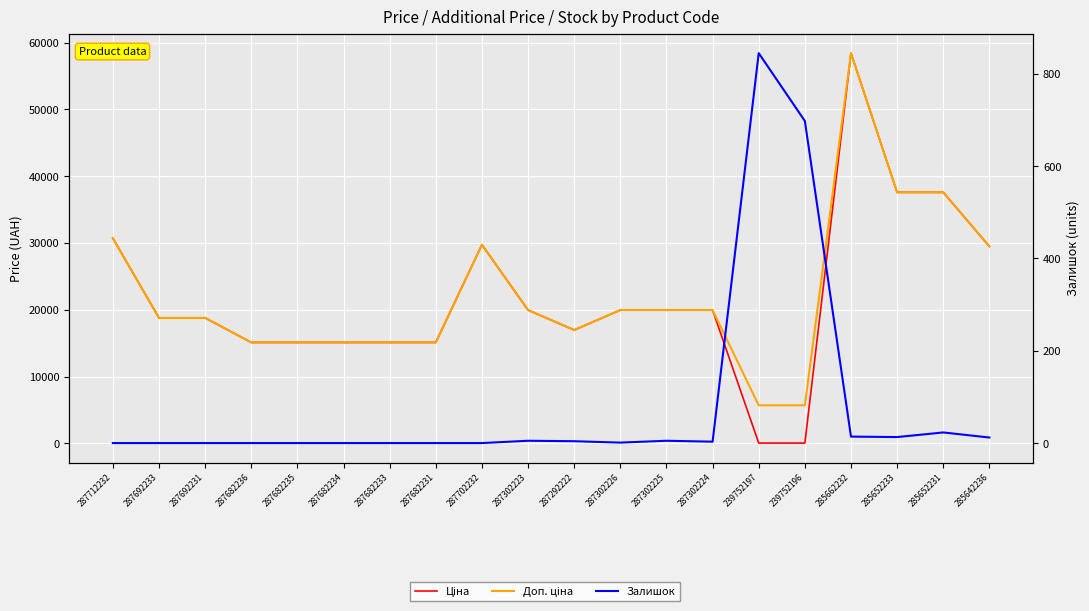

Between 287682235 and 285652231, which is larger?

285652231